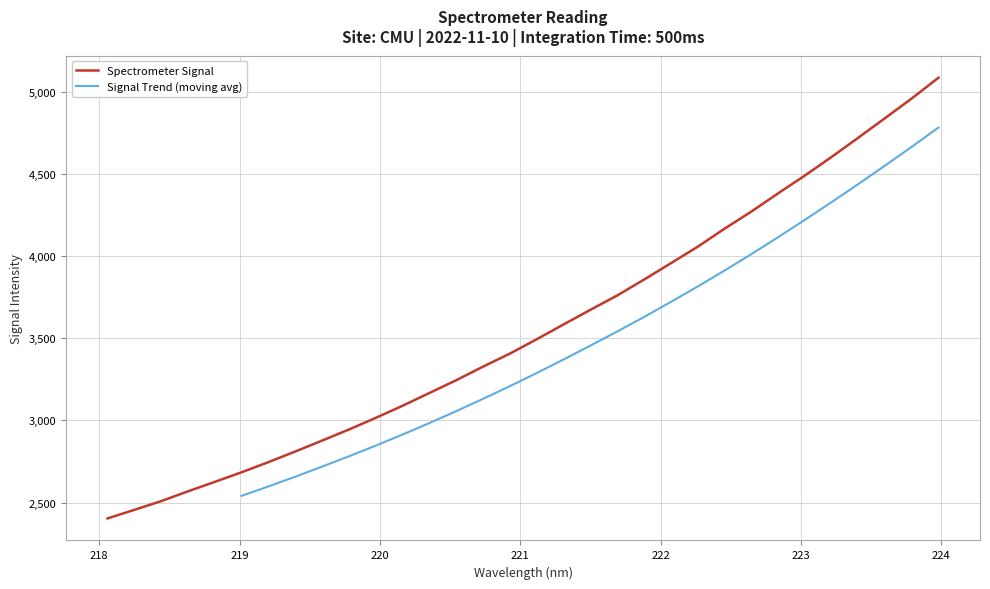

List the labels in order of value, largest first.

223.9802, 223.7895, 223.5987, 223.408, 223.2172, 223.0264, 222.8355, 222.6447, 222.4538, 222.263, 222.0721, 221.8812, 221.6902, 221.4993, 221.3083, 221.1174, 220.9264, 220.7354, 220.5444, 220.3533, 220.1623, 219.9712, 219.7801, 219.589, 219.3979, 219.2067, 219.0156, 218.8244, 218.6332, 218.442, 218.2508, 218.0596